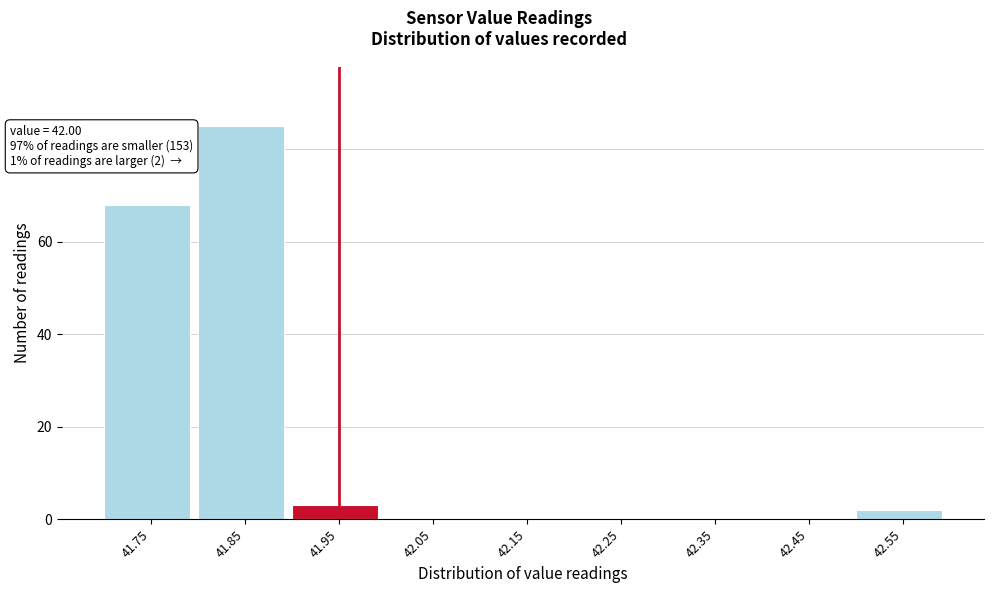

Reading left to right, what are all the values shown in this chart?

41.75=68	41.85=85	41.95=3	42.05=0	42.15=0	42.25=0	42.35=0	42.45=0	42.55=2